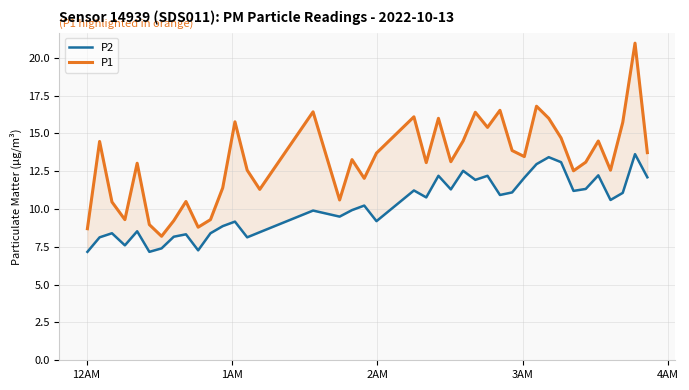

How many categories are shown in the chart?

40